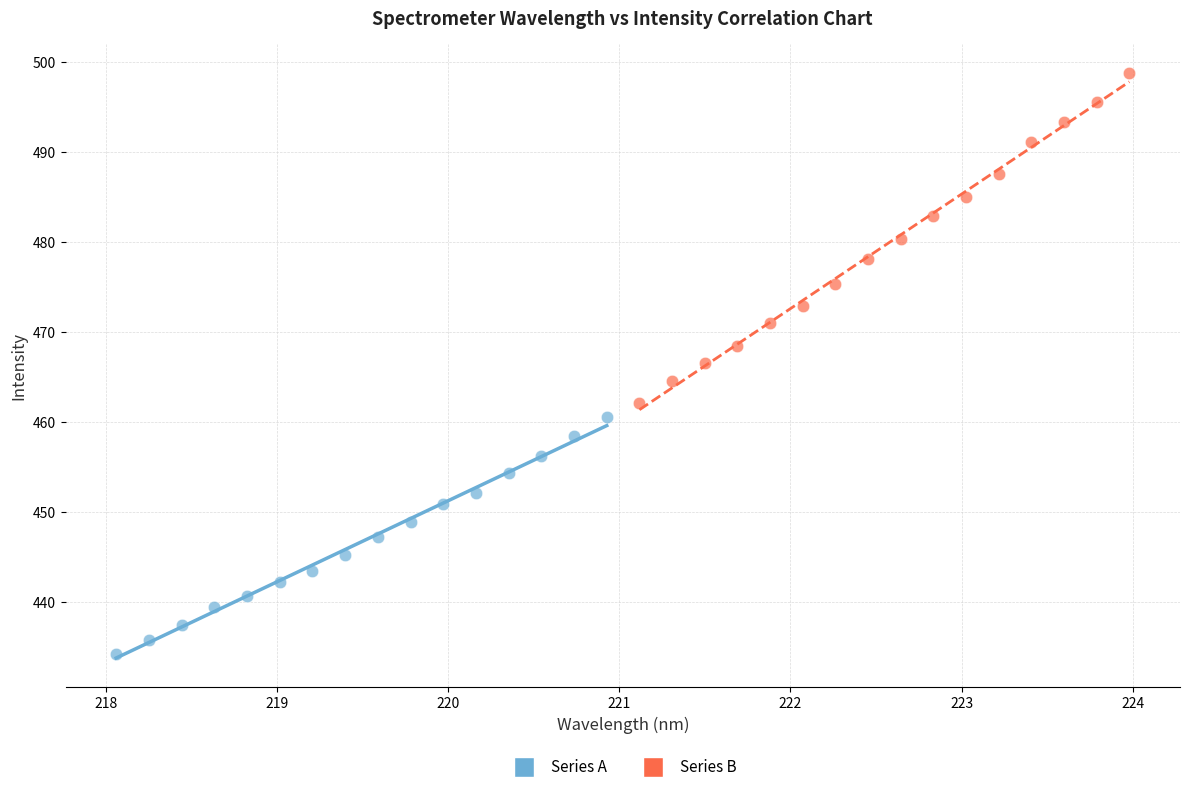

Which series contains the highest Y value?

Series B